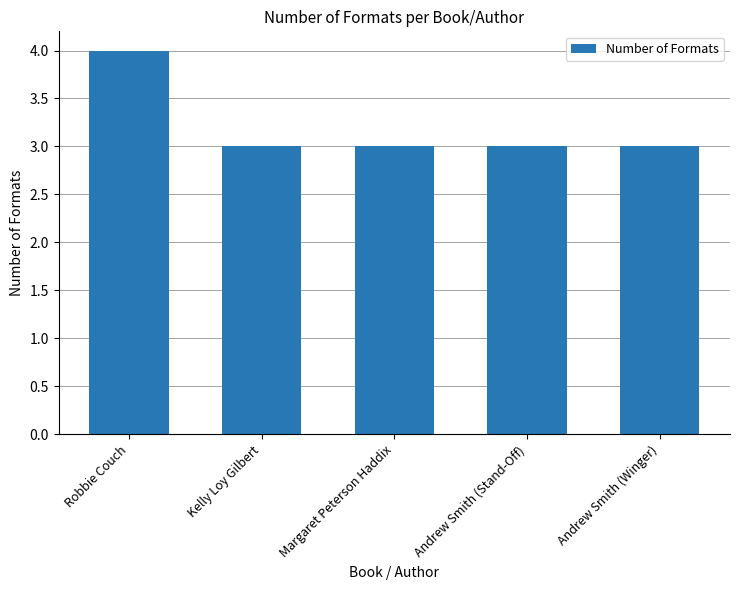

What position from the left is Andrew Smith (Stand-Off)?

4